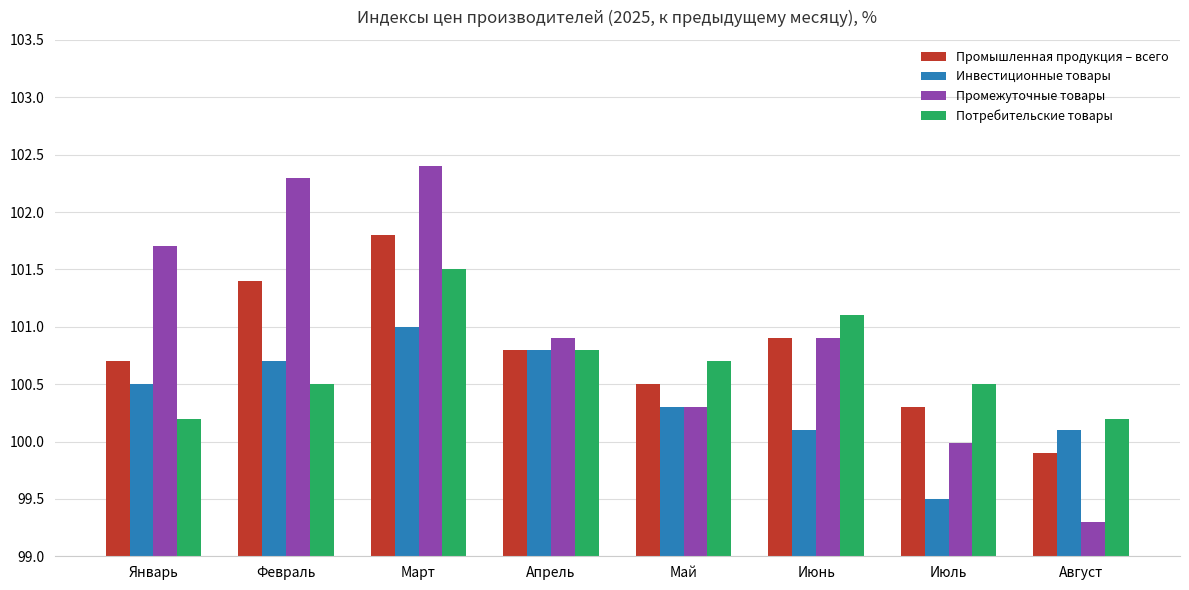

What is the average value of the Промежуточные товары series?

101.0